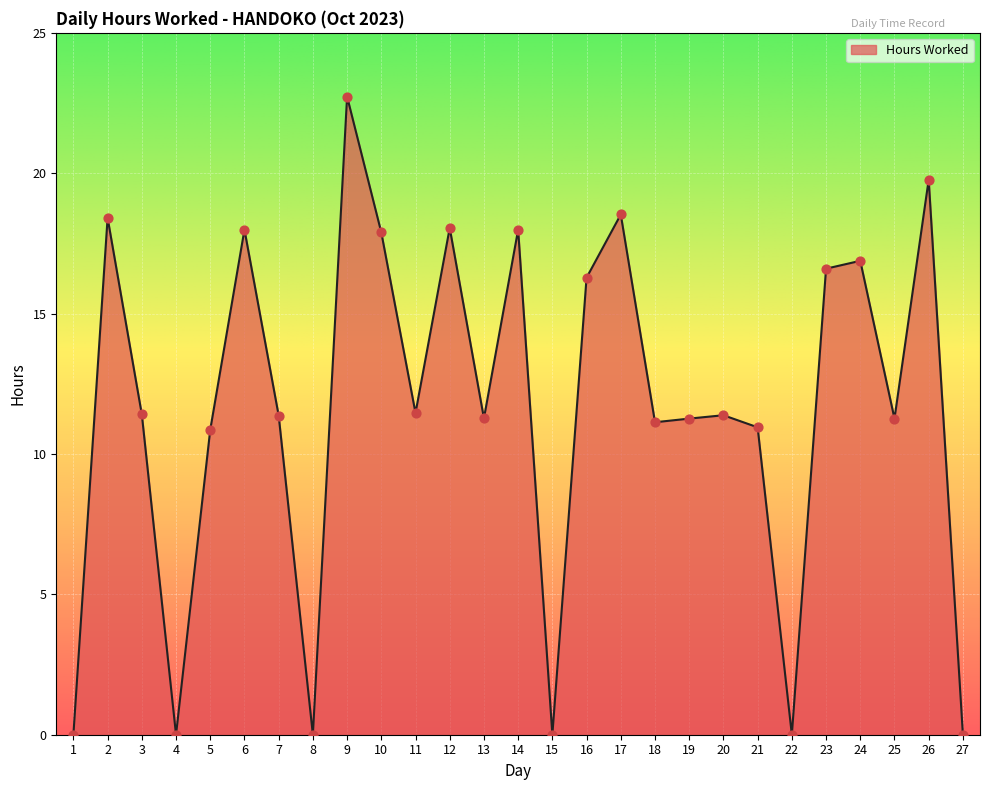

Which has a higher value, 2 or 15?

2